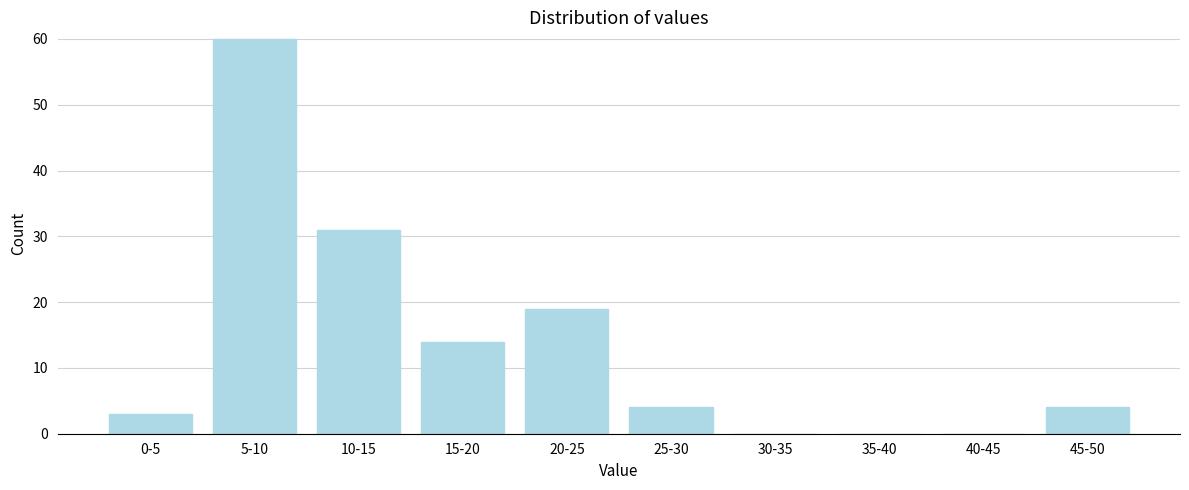

Reading right to left, what are all the values shown in this chart?

45-50=4	40-45=0	35-40=0	30-35=0	25-30=4	20-25=19	15-20=14	10-15=31	5-10=60	0-5=3